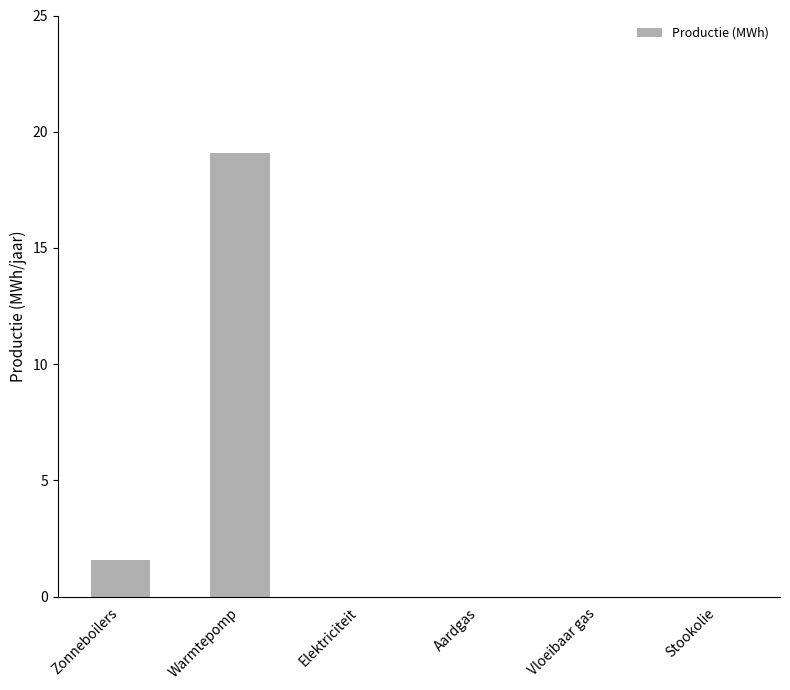

What is the sum of the values at Zonneboilers and Elektriciteit?

1.6